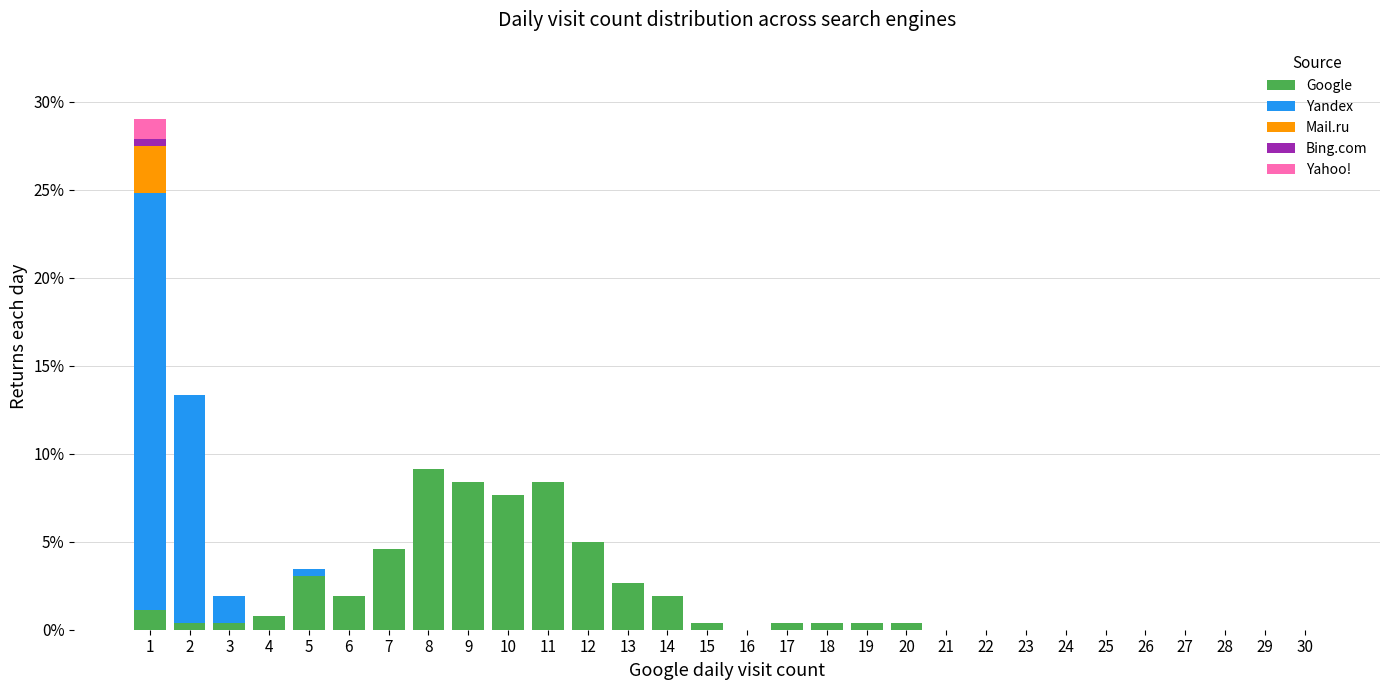

What is the total value across all series at 4?

0.8